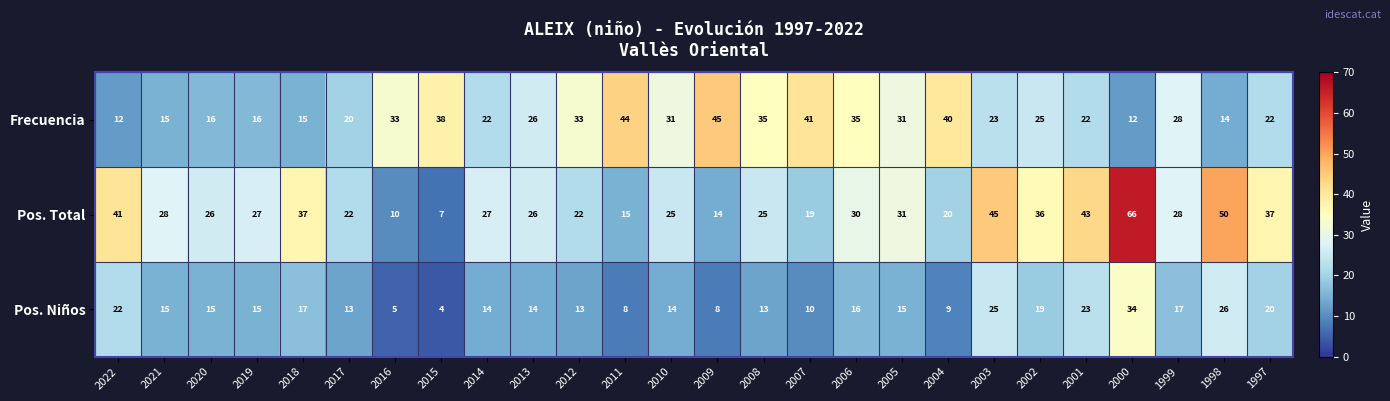

What value does the Pos. Total series have at 1999?

28